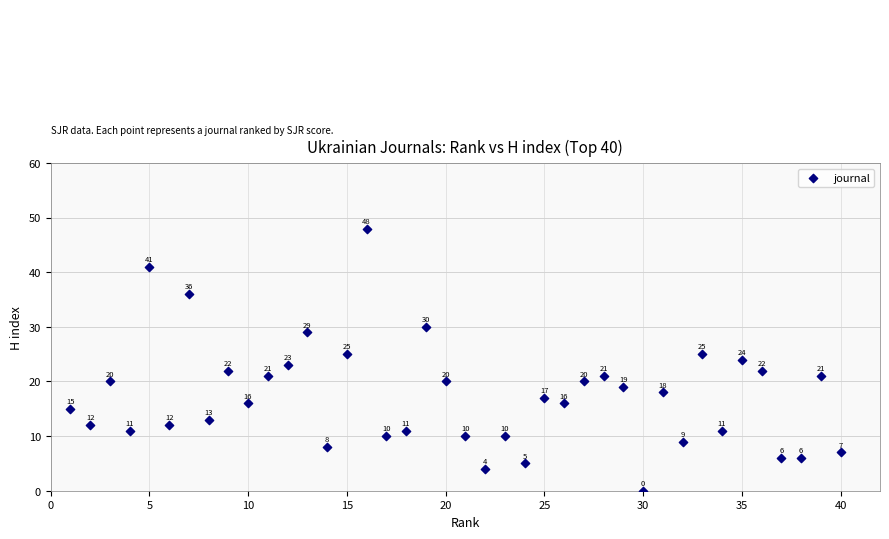

What Y value in the scatter plot is closest to 24?

24